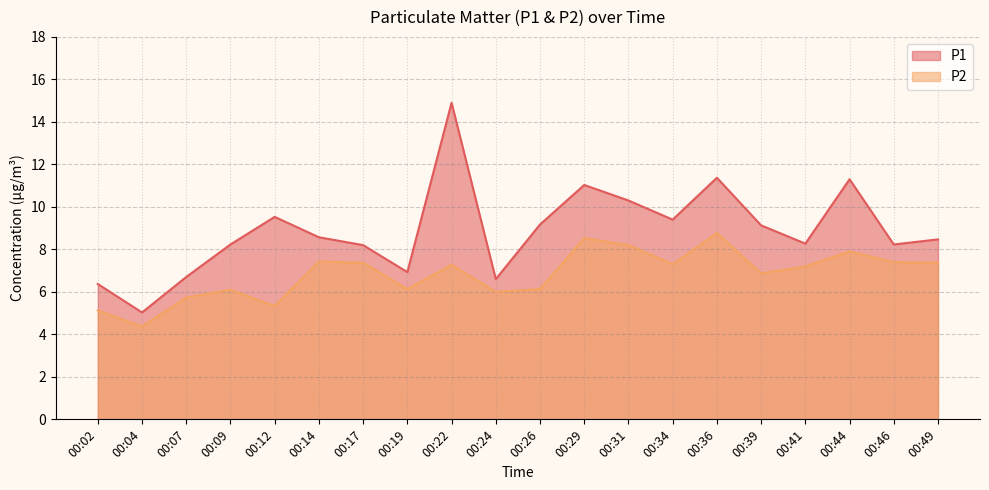

What are all the series names shown in the legend?

P1, P2